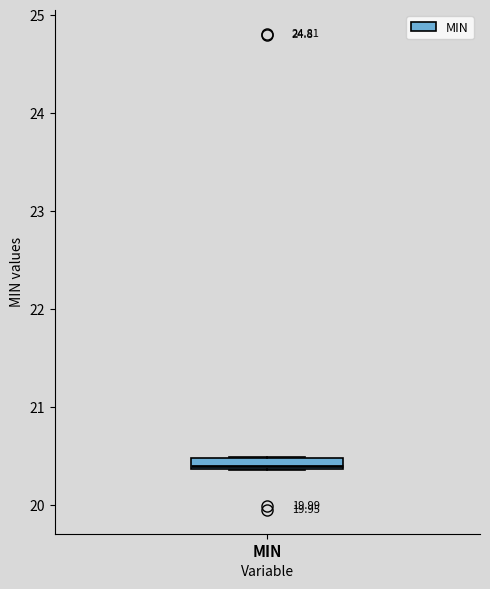

Where is the lower edge of the box for MIN on the y-axis? The values are not printed on the chart, so give them approximately, as read against the axis.

20.4